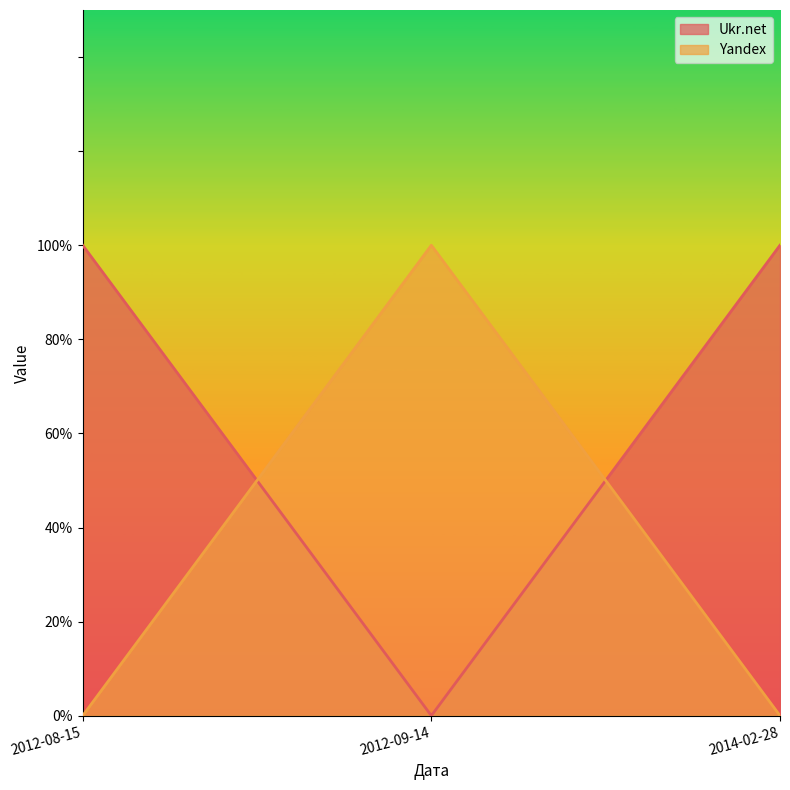

What is the value of the Ukr.net point at the 1st from the left?

1